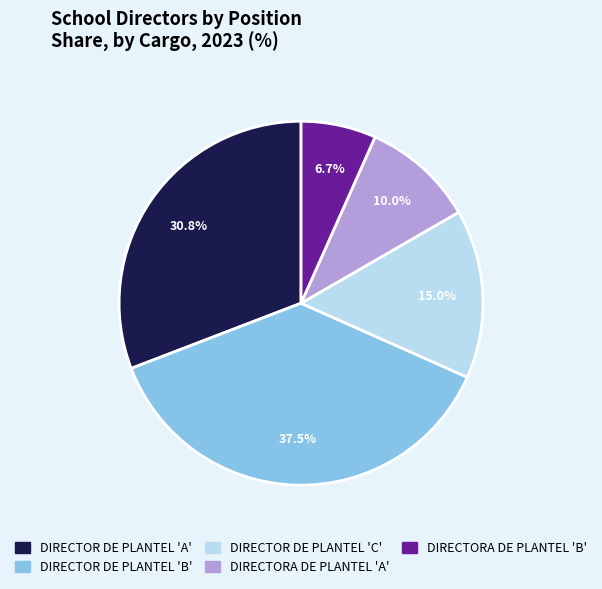

How many slices are in this pie chart?

5